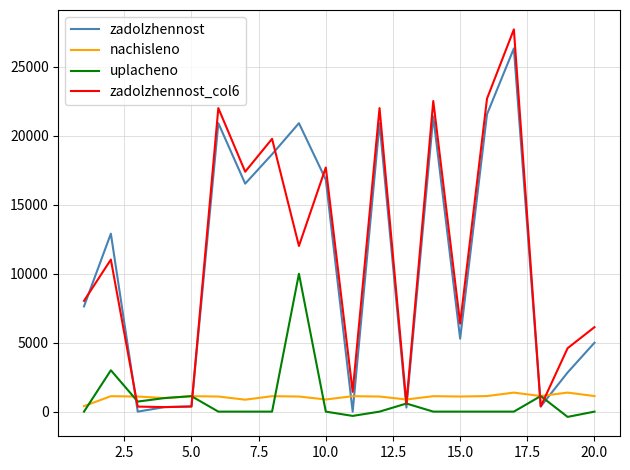

At how many categories does at least one series exceed 2346?

14